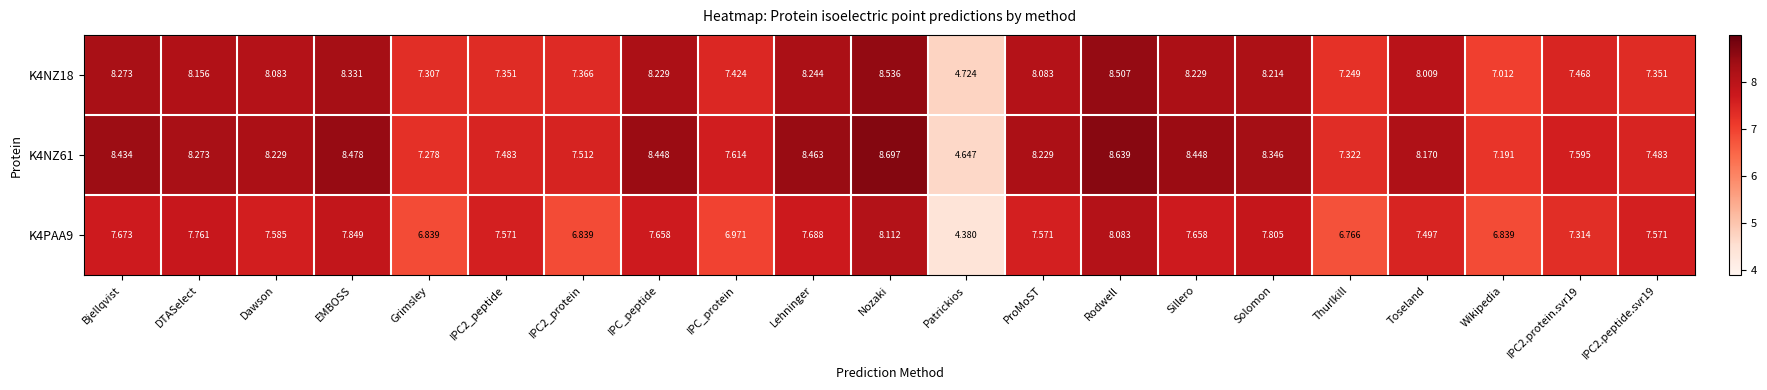

At which label does K4NZ61 reach its peak?

Nozaki